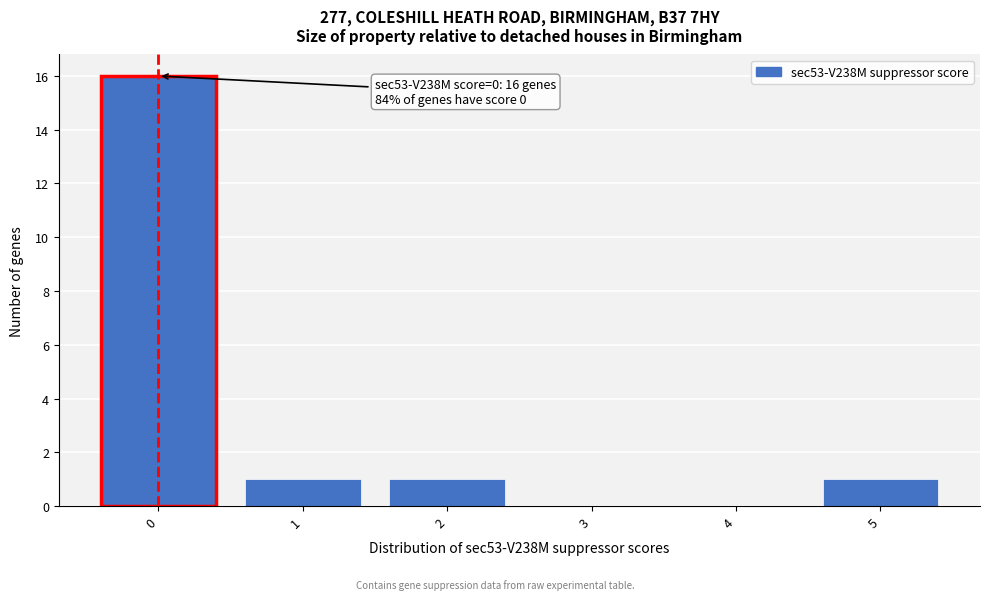

Reading right to left, what are all the values shown in this chart?

5=1	4=0	3=0	2=1	1=1	0=16